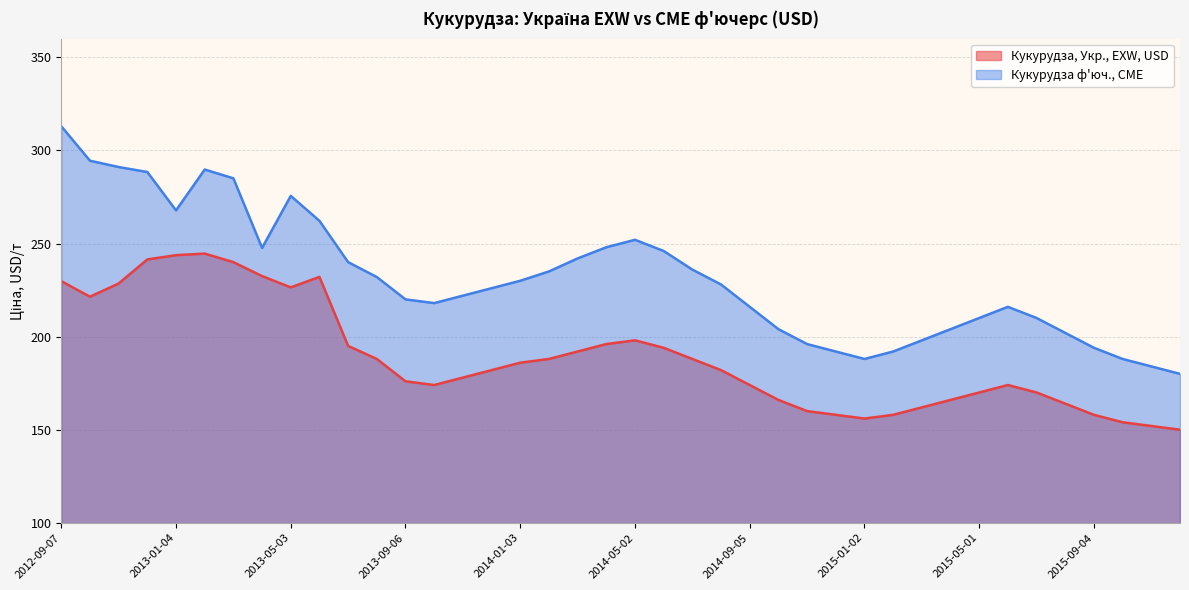

The value of Кукурудза ф'юч., CME at 2013-12-06 is 226.0. True or false?

True